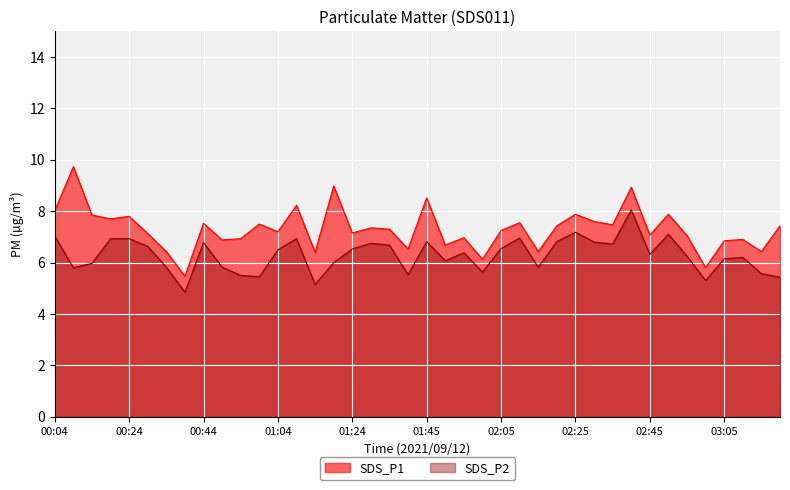

How many lines are shown in the chart?

2